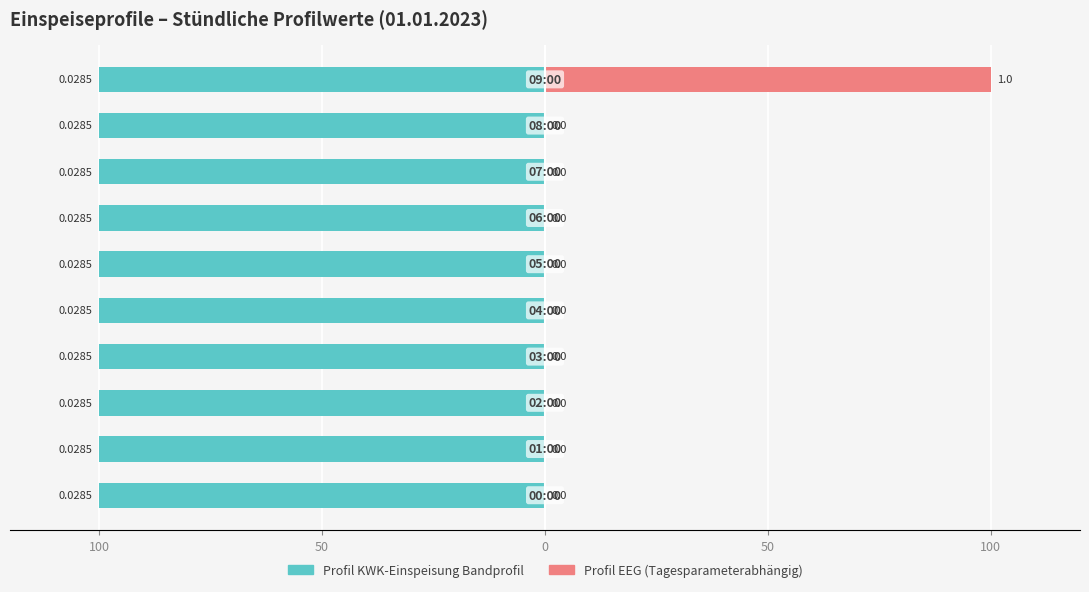

What are all the series names shown in the legend?

Profil KWK-Einspeisung Bandprofil, Profil EEG (Tagesparameterabhängig)